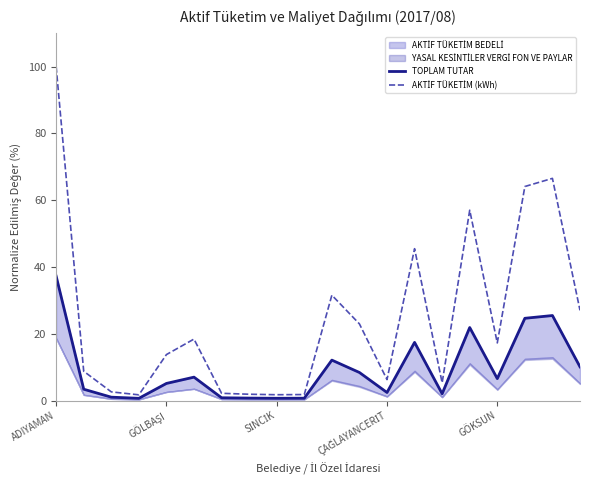

True or false: TOPLAM TUTAR has more than 0 interior local peaks.

True